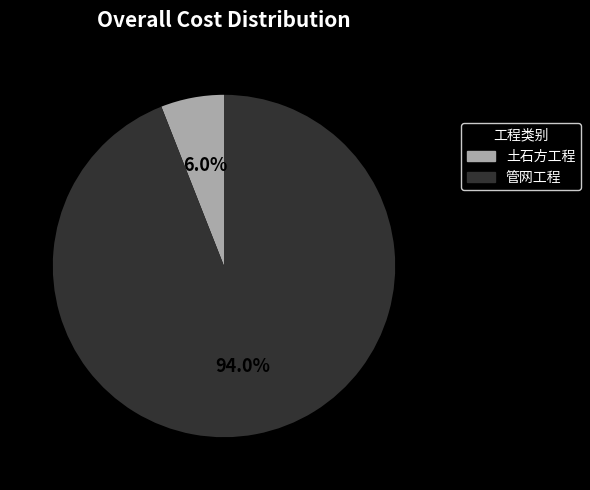

To the nearest percent, what is the difference between the 管网工程 and 土石方工程 slice percentages?

88%